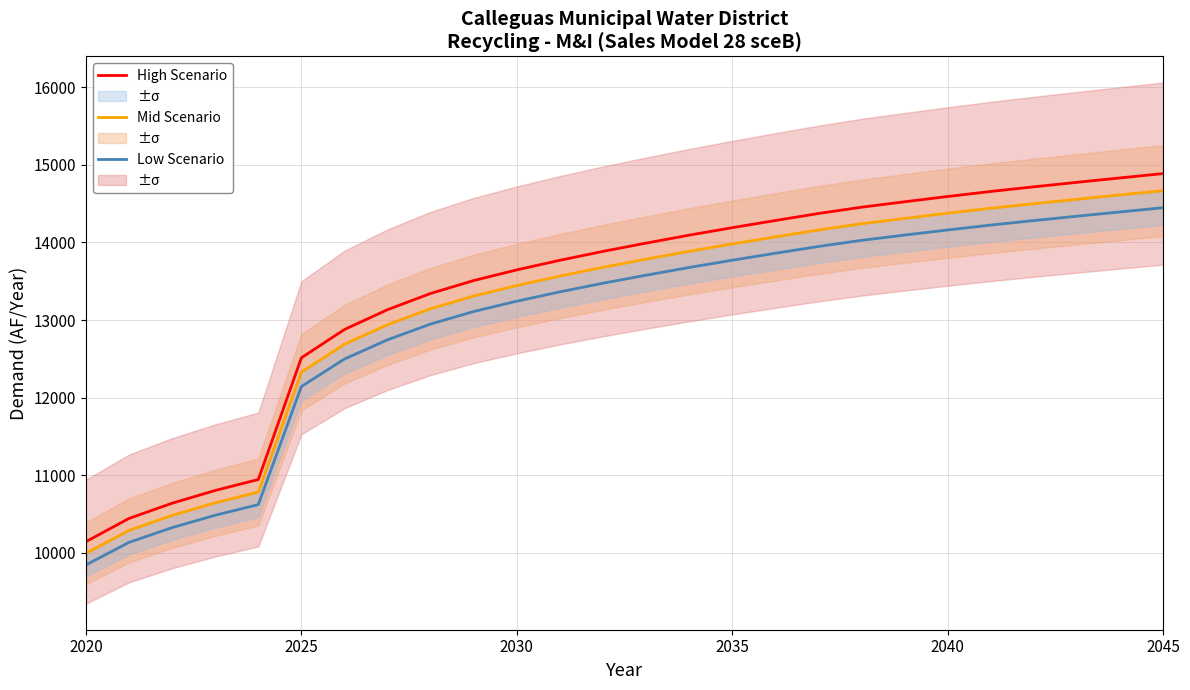

What are all the series names shown in the legend?

High Scenario, Mid Scenario, Low Scenario